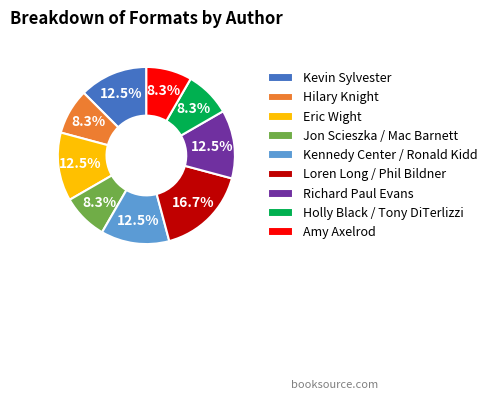

Is there a majority slice in this chart?

No